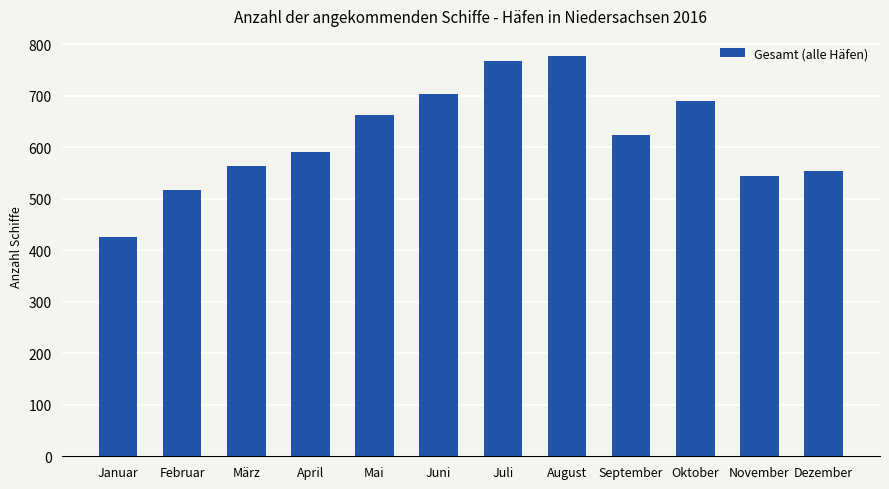

Reading right to left, what are all the values shown in this chart?

554	544	689	624	777	767	703	663	591	563	516	426